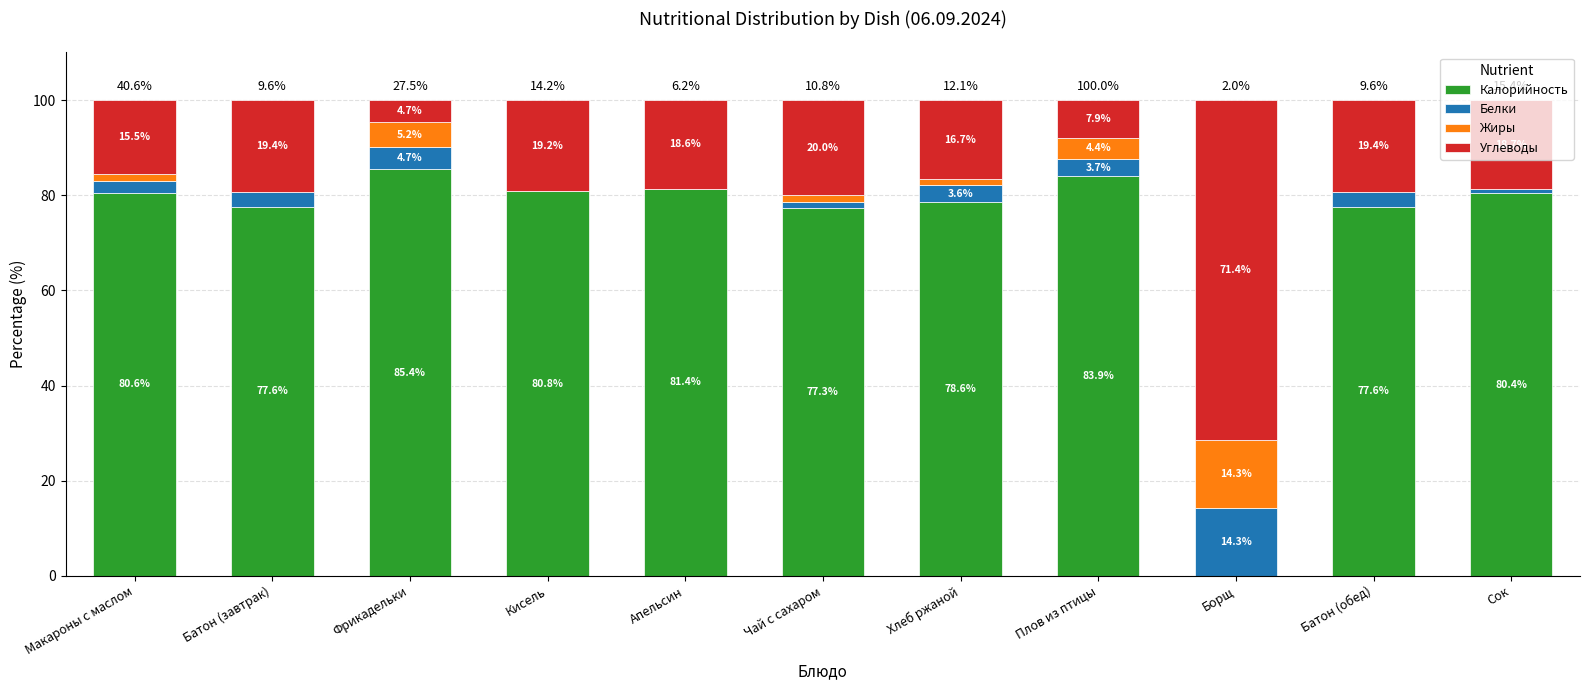

Does the chart contain stacked bars?

Yes